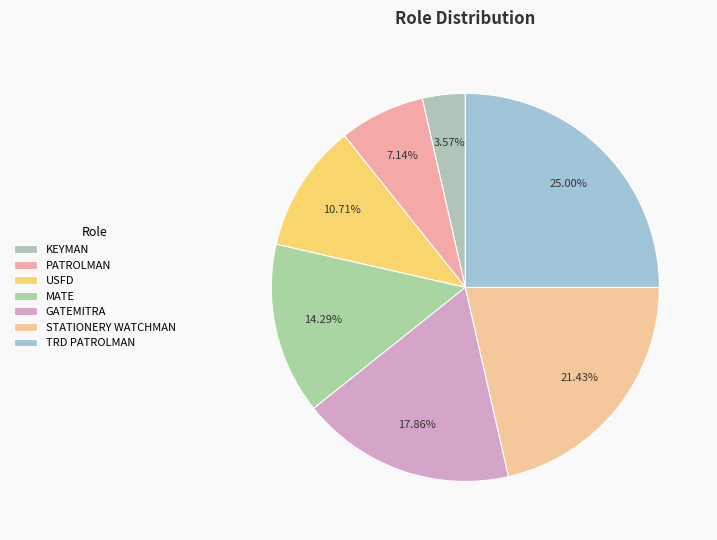

True or false: TRD PATROLMAN accounts for 18% of the total.

False